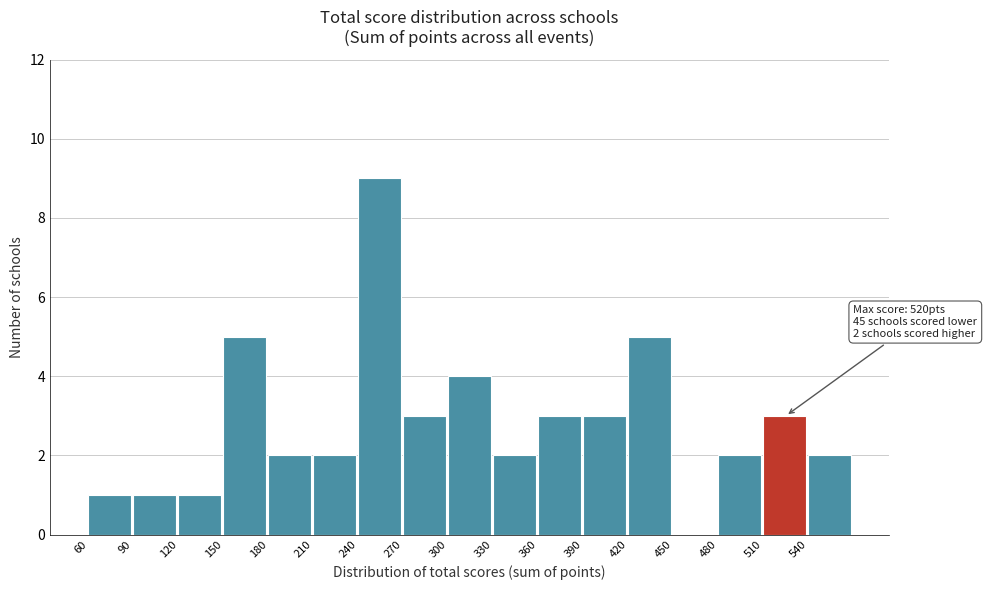

Over which range of the x-axis is the bar tallest?

240 to 270